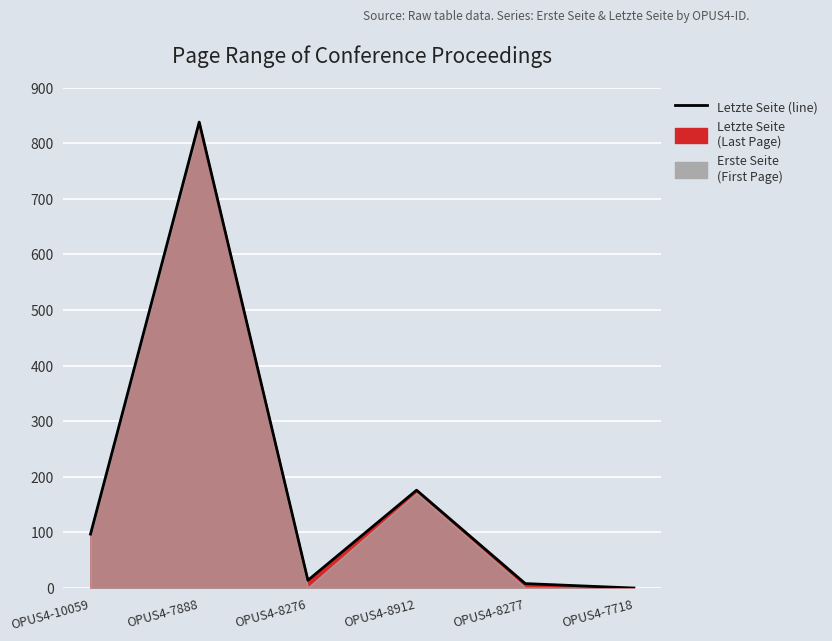

What is the change in value from OPUS4-8276 to OPUS4-7718?

-14